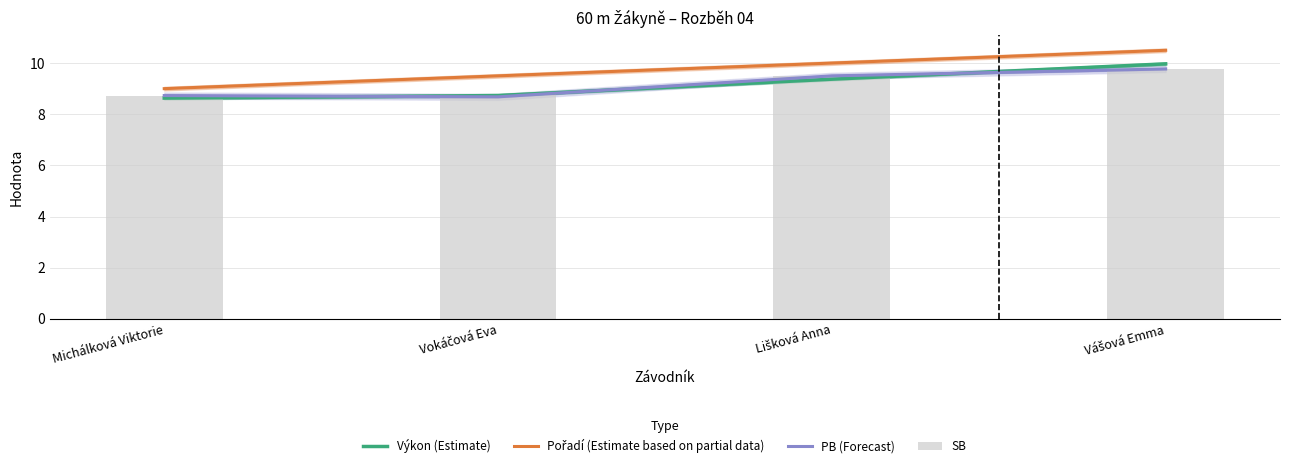

What is the average value of the Pořadí (Estimate based on partial data) series?

9.8